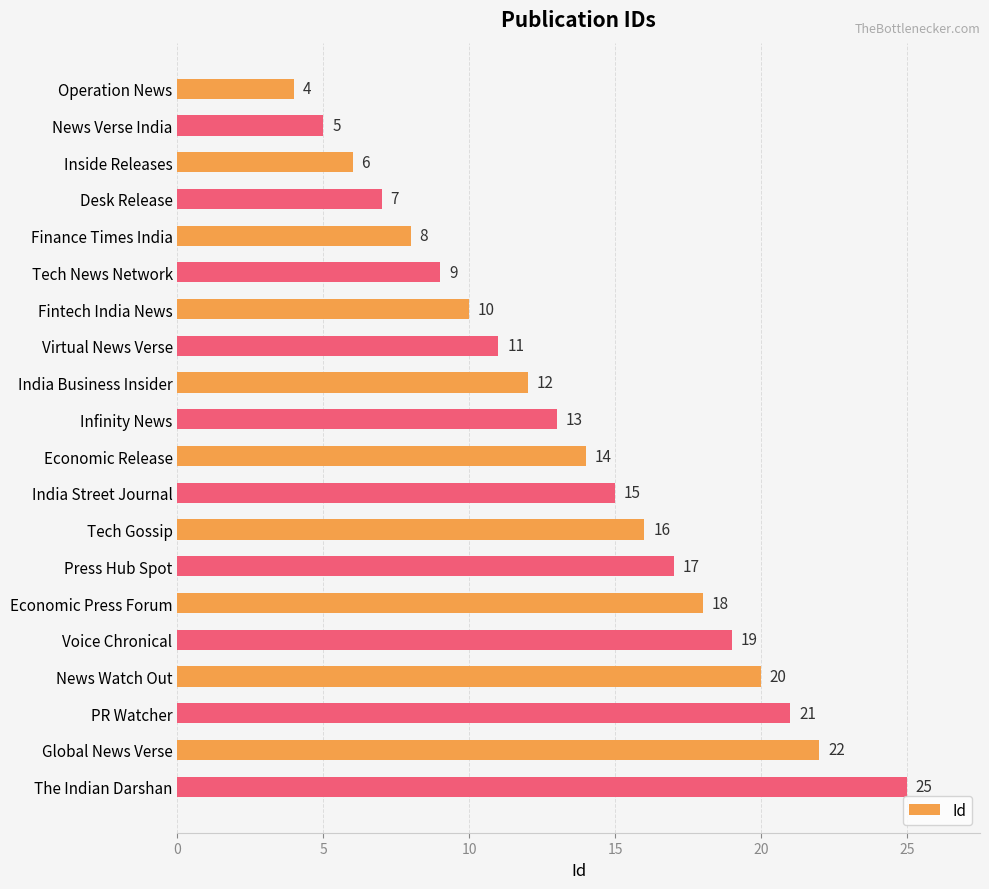

What is the average value?

14